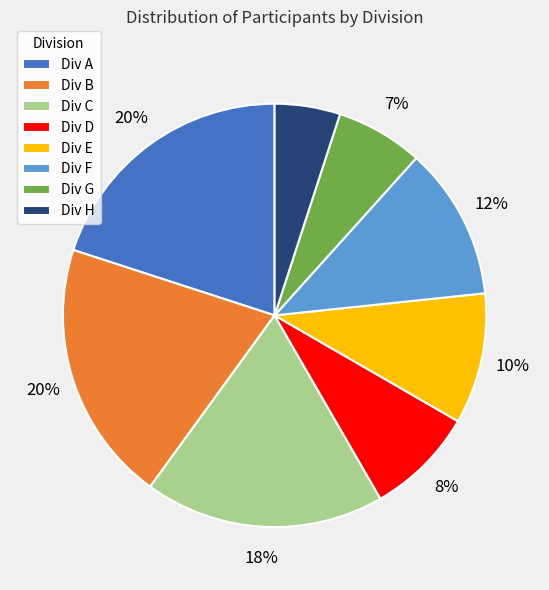

Combined, do Div E and Div F account for over 50%?

No